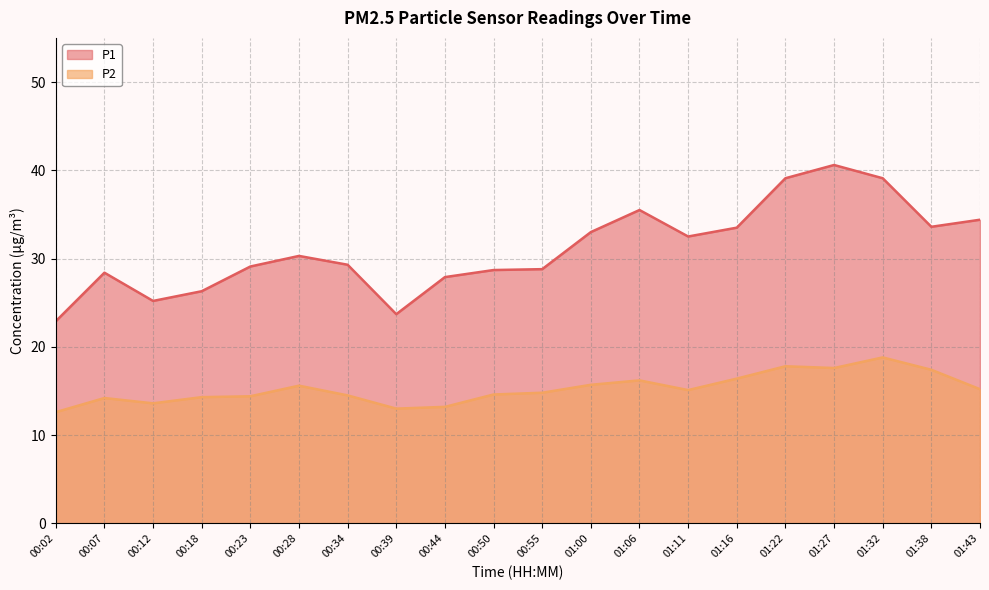

Is it true that P2 equals 14.2 at 00:07?

True